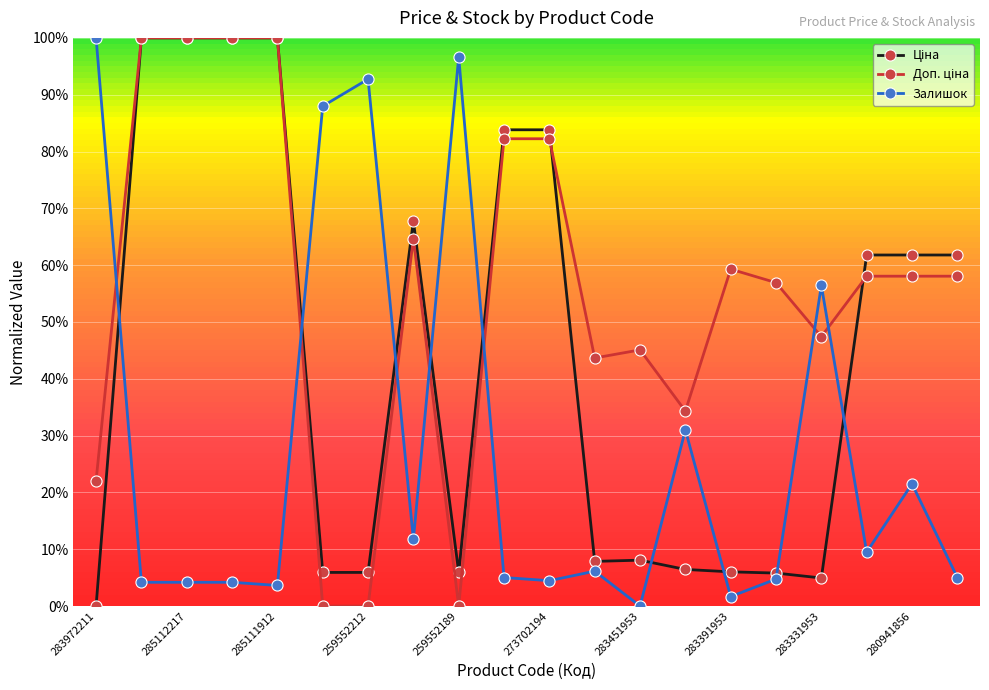

True or false: Залишок and Доп. ціна intersect in this chart.

True